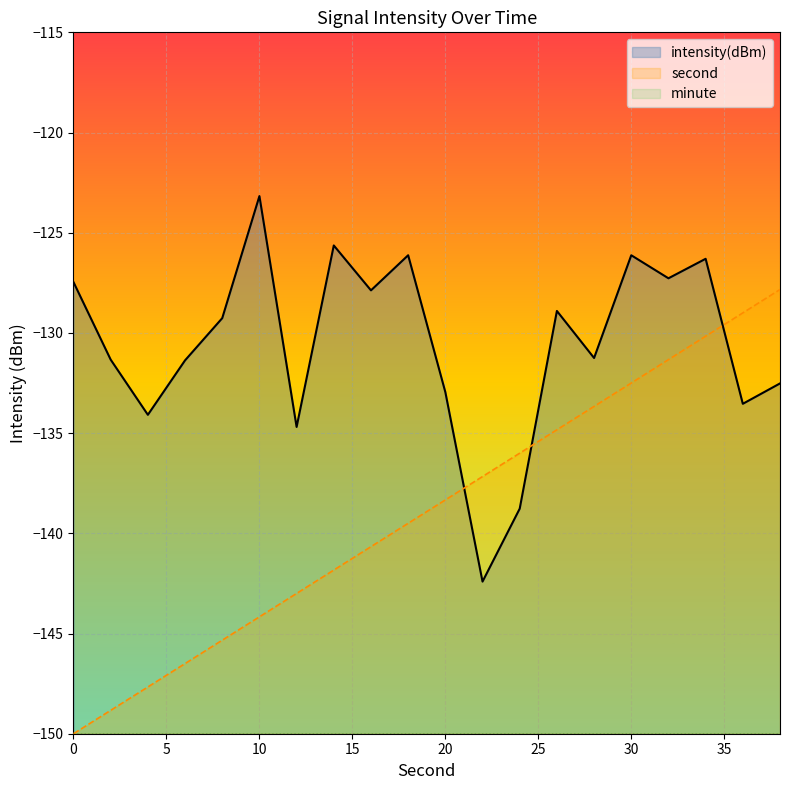

What are all the series names shown in the legend?

intensity(dBm), second, minute